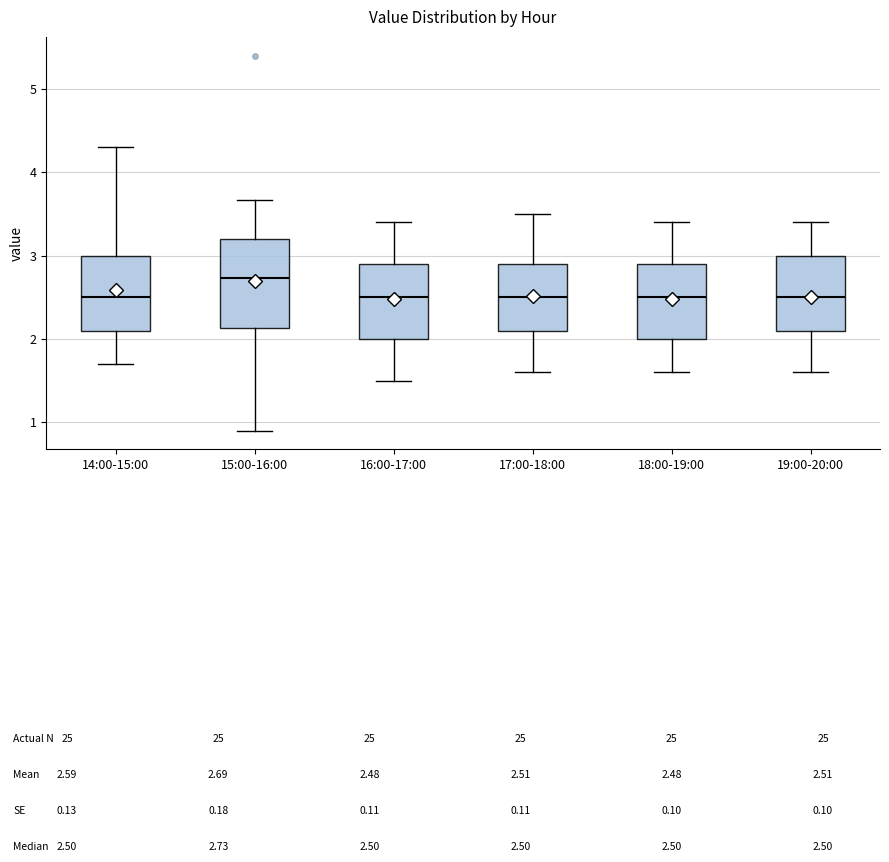

Which box is the tallest, from its lower edge to its upper edge?

15:00-16:00